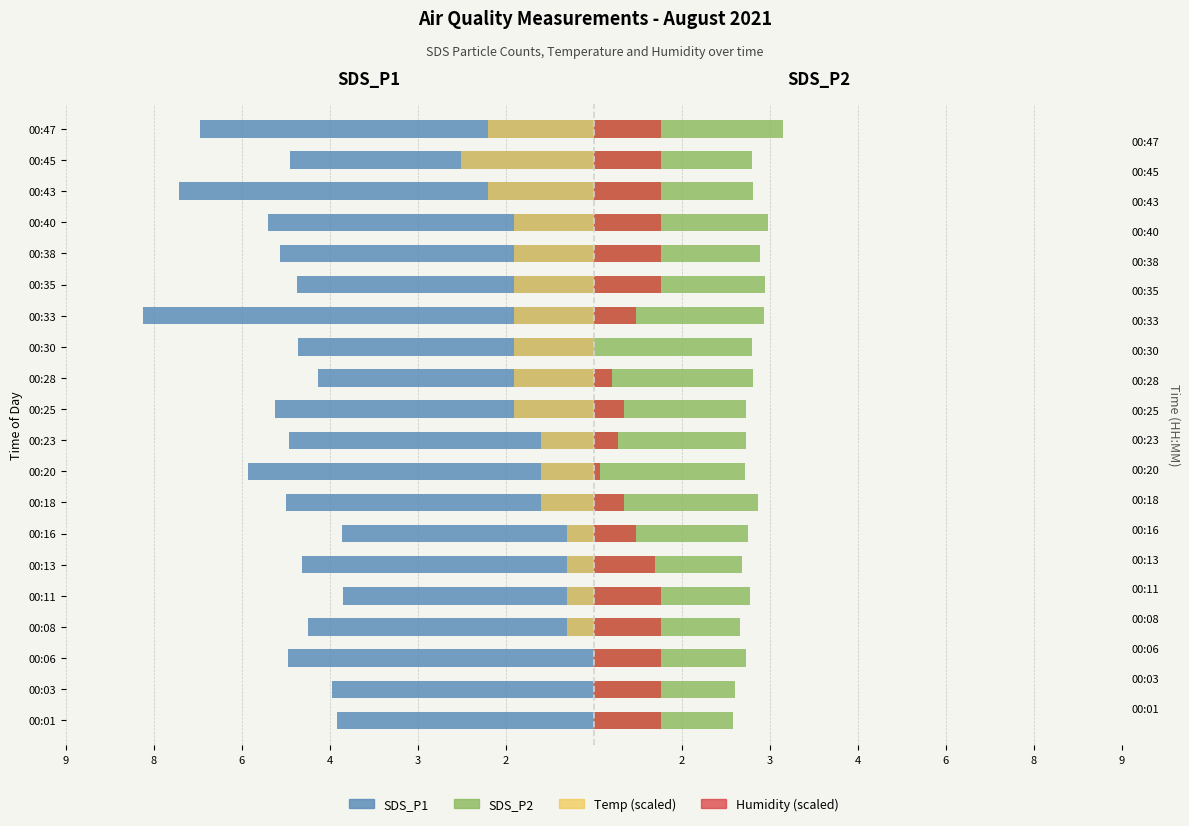

True or false: SDS_P2 has a value of 2.6 at 00:20.

True